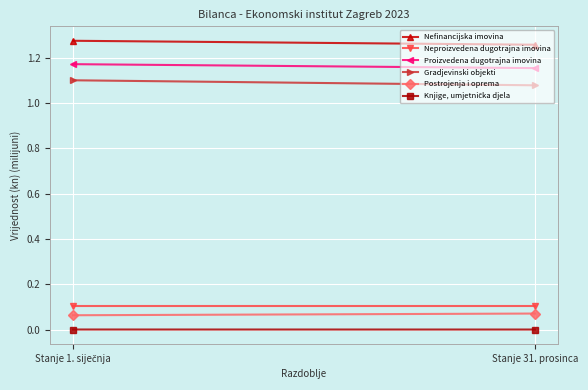

What is the label of the 2nd point from the left?

Stanje 31. prosinca